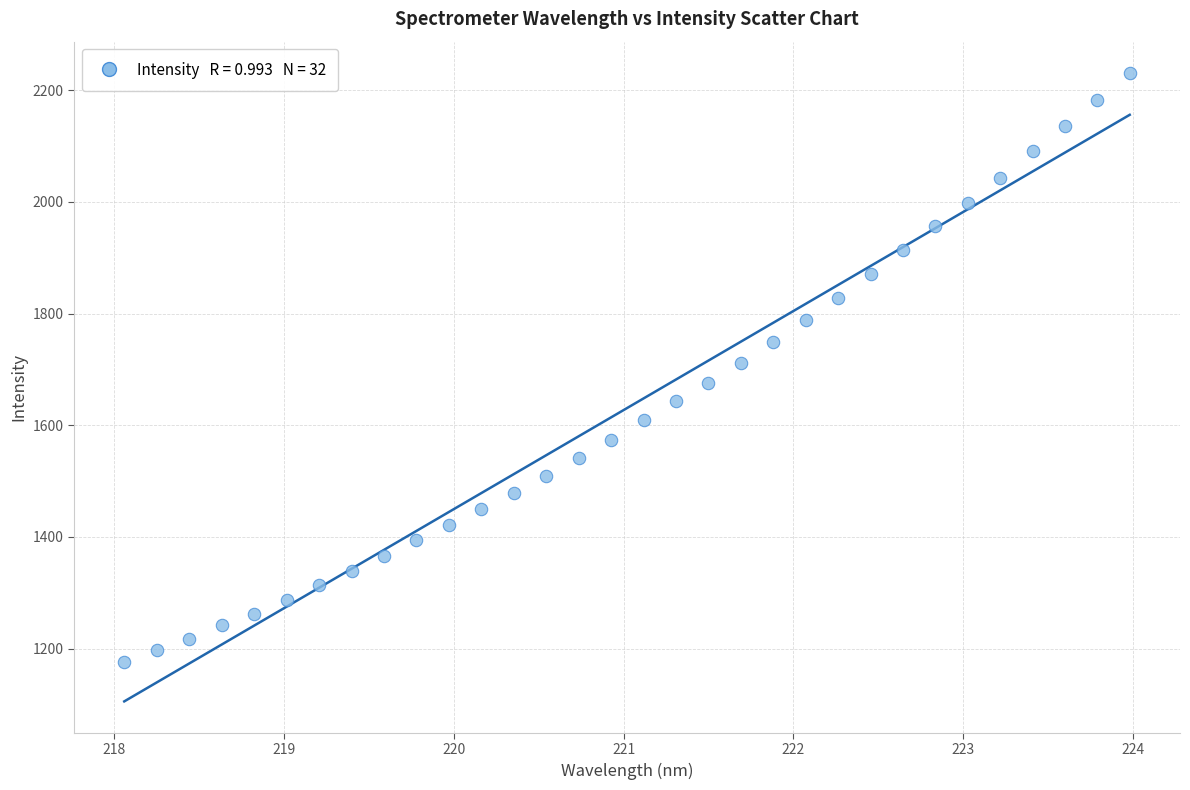

What is the range of Y values (max minus min)?

1055.3